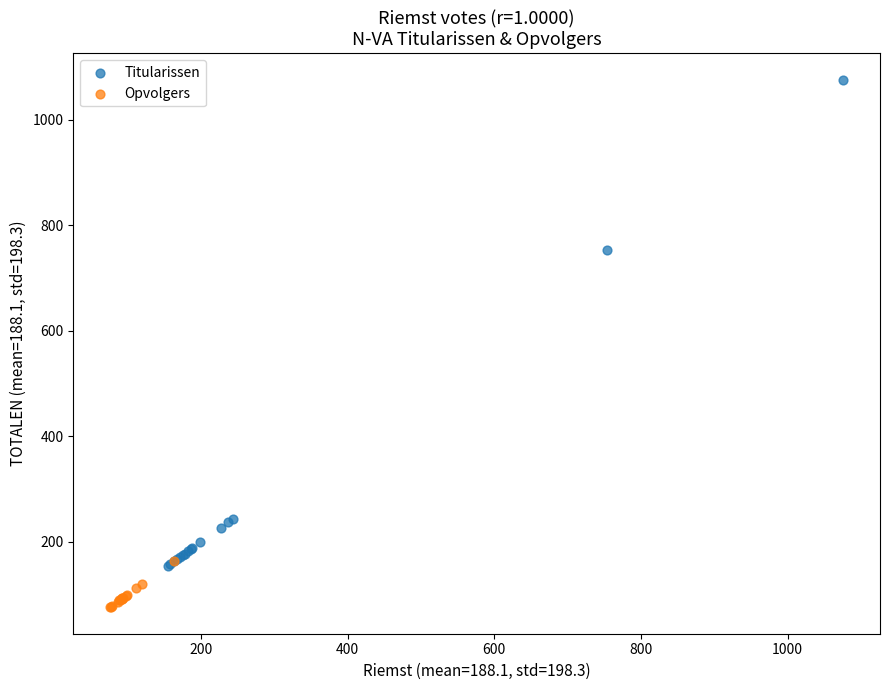

Which series has the widest spread of Y values?

Titularissen